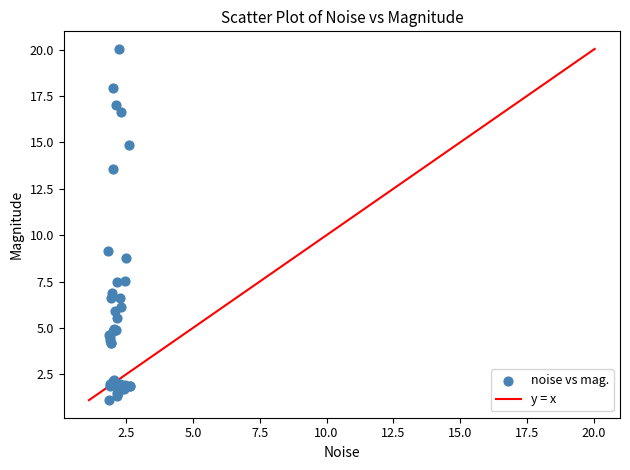

What Y value in the scatter plot is closest to 10?

9.2